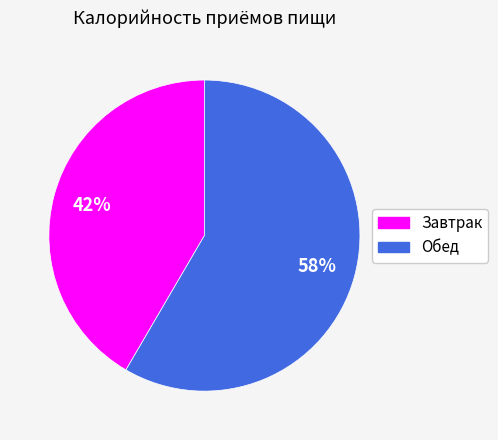

Between Обед and Завтрак, which is larger?

Обед